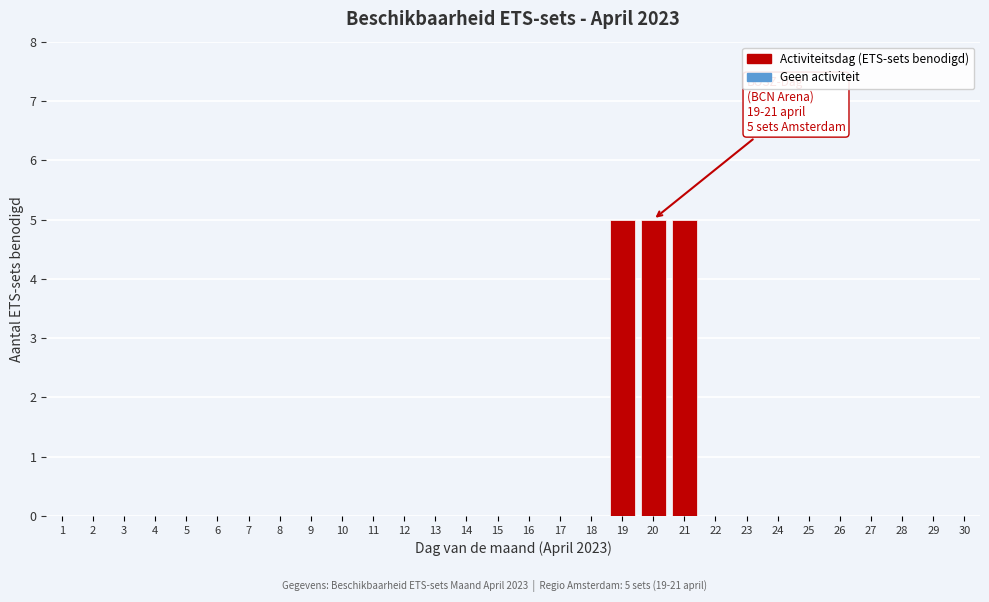

Reading left to right, transcribe all the data shown in this chart.

1=0	2=0	3=0	4=0	5=0	6=0	7=0	8=0	9=0	10=0	11=0	12=0	13=0	14=0	15=0	16=0	17=0	18=0	19=5	20=5	21=5	22=0	23=0	24=0	25=0	26=0	27=0	28=0	29=0	30=0